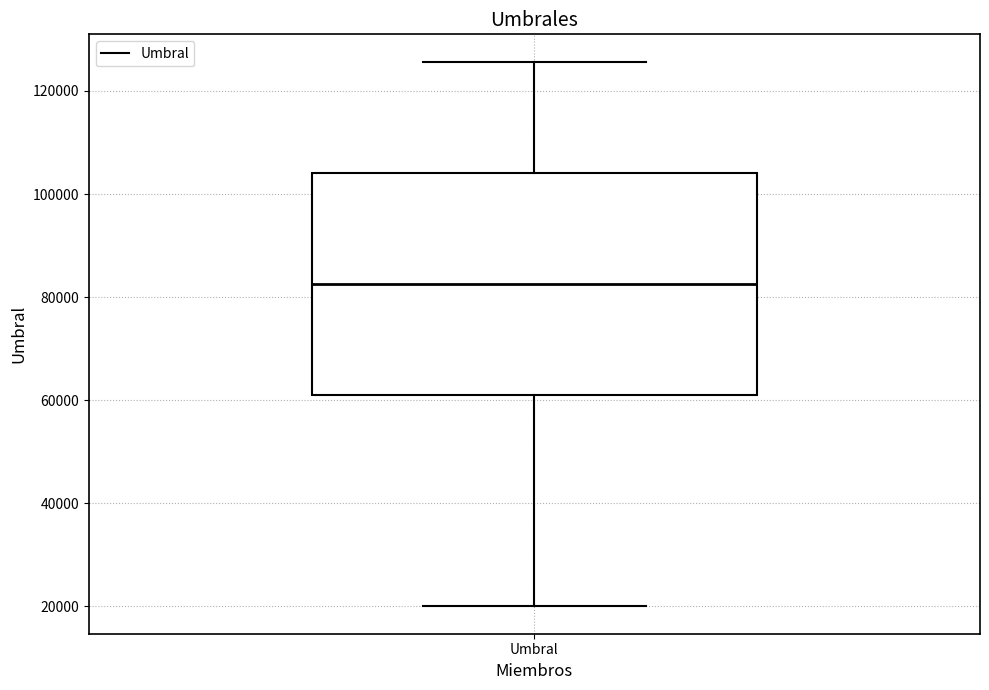

Where does the lower whisker of the box for Umbral end on the y-axis? The values are not printed on the chart, so give them approximately, as read against the axis.

20000